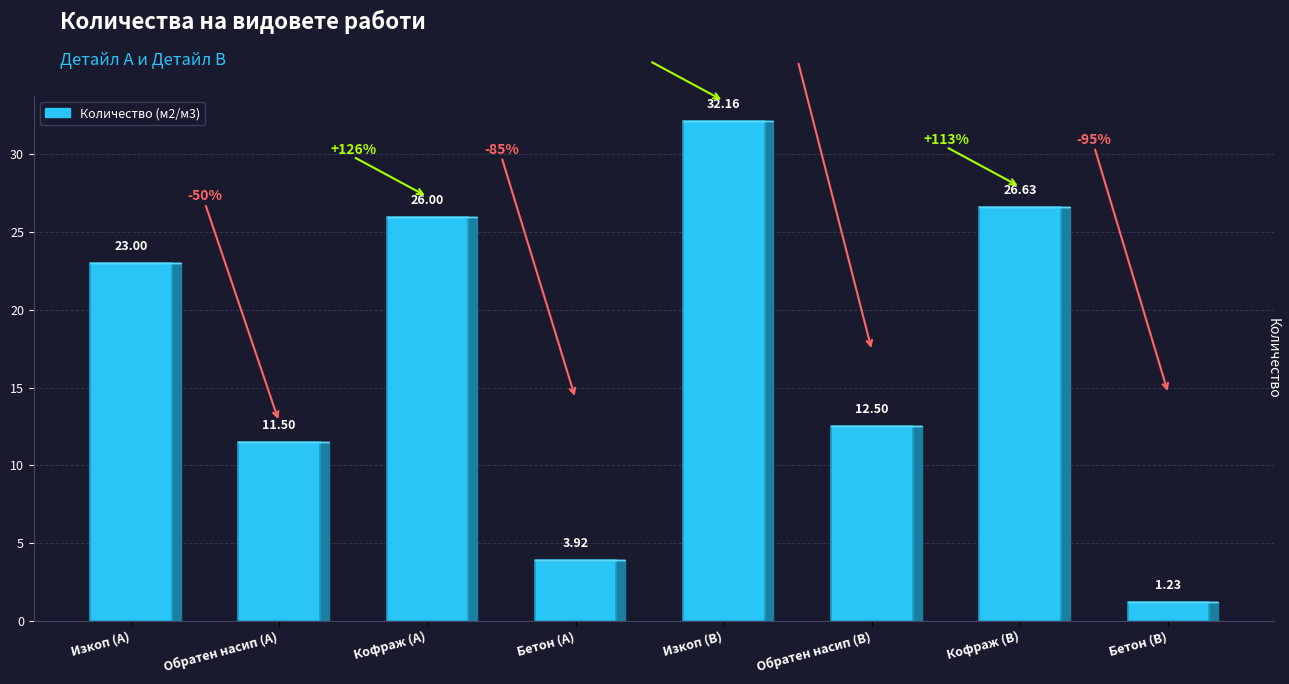

What is the difference between the second highest and second lowest values?

22.7